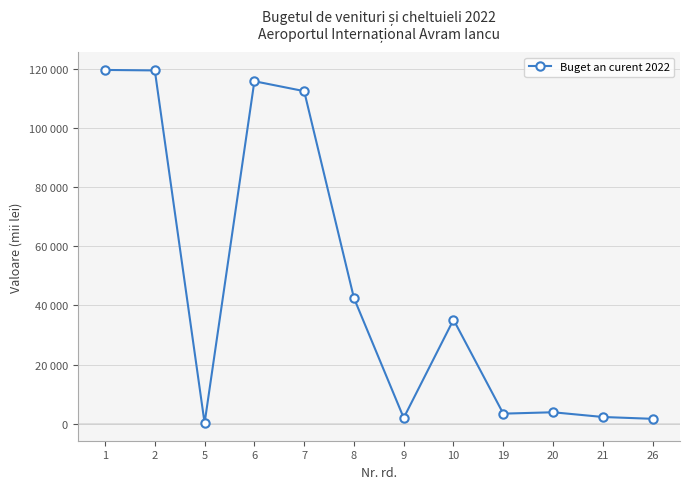

What is the change in value from 5 to 7?

+112452.6